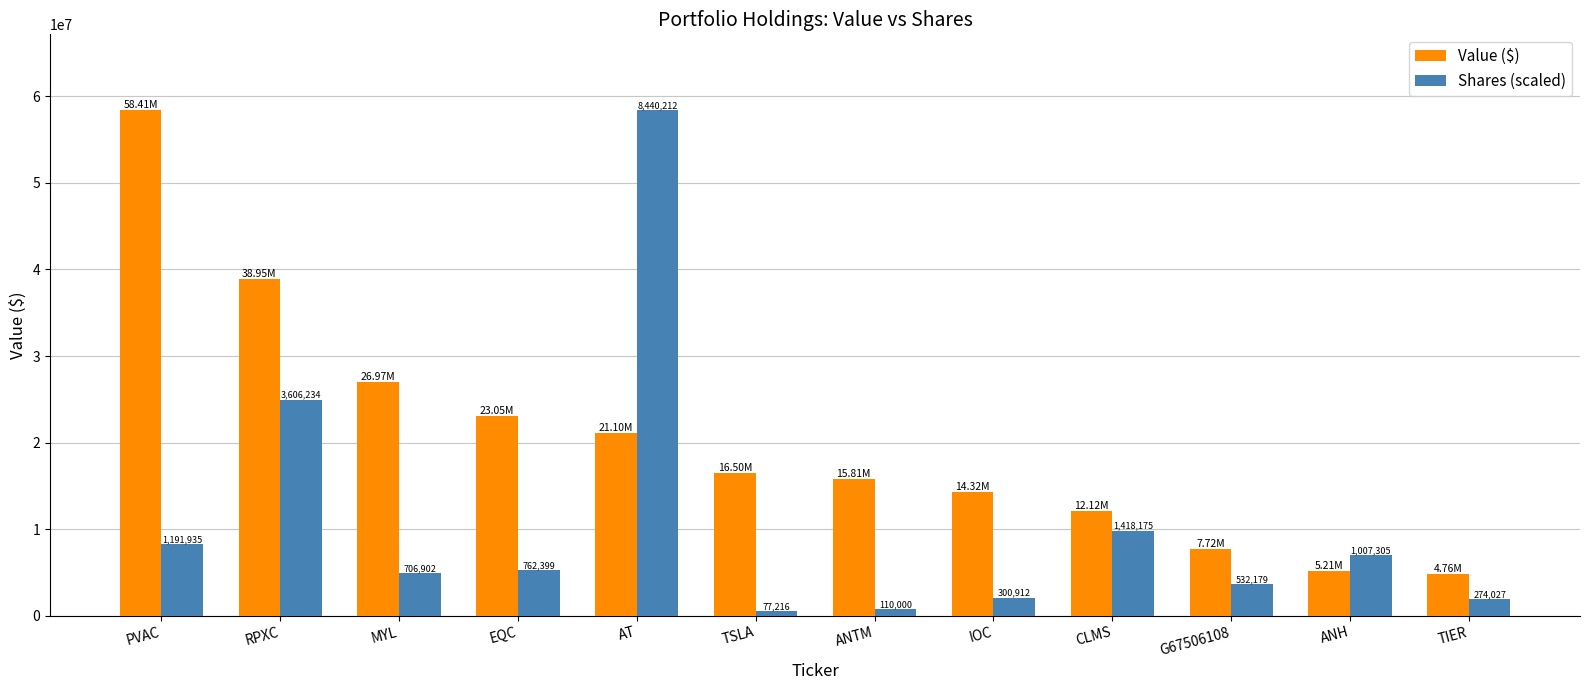

How many bars are there in total?

24